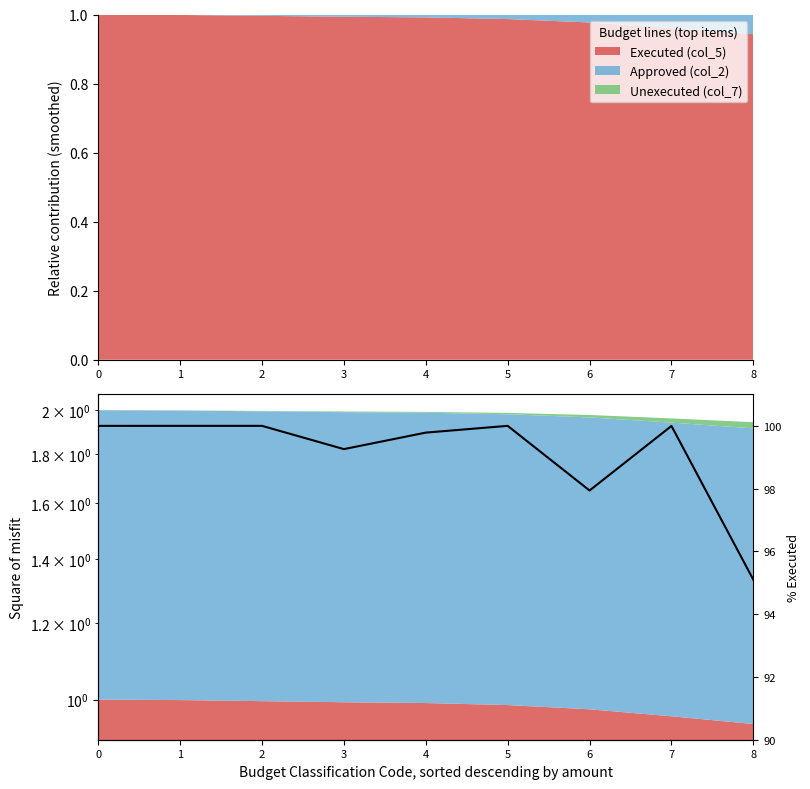

Is it true that the value at 5 is 162.4?

False